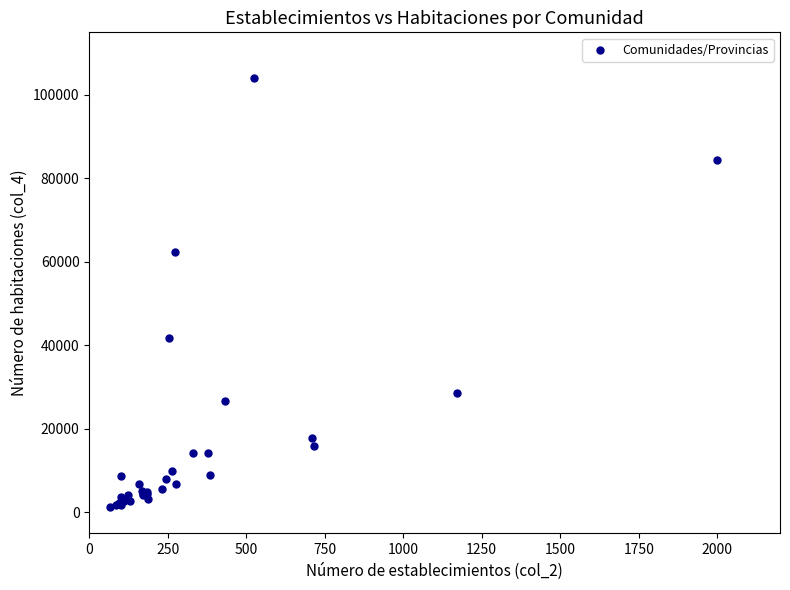

What Y value in the scatter plot is closest to 52676?

62284